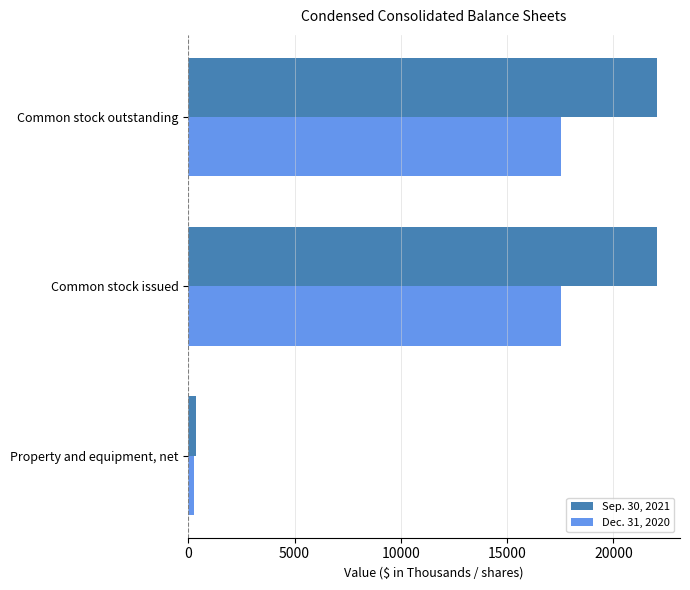

Which series has the widest spread of values?

Sep. 30, 2021